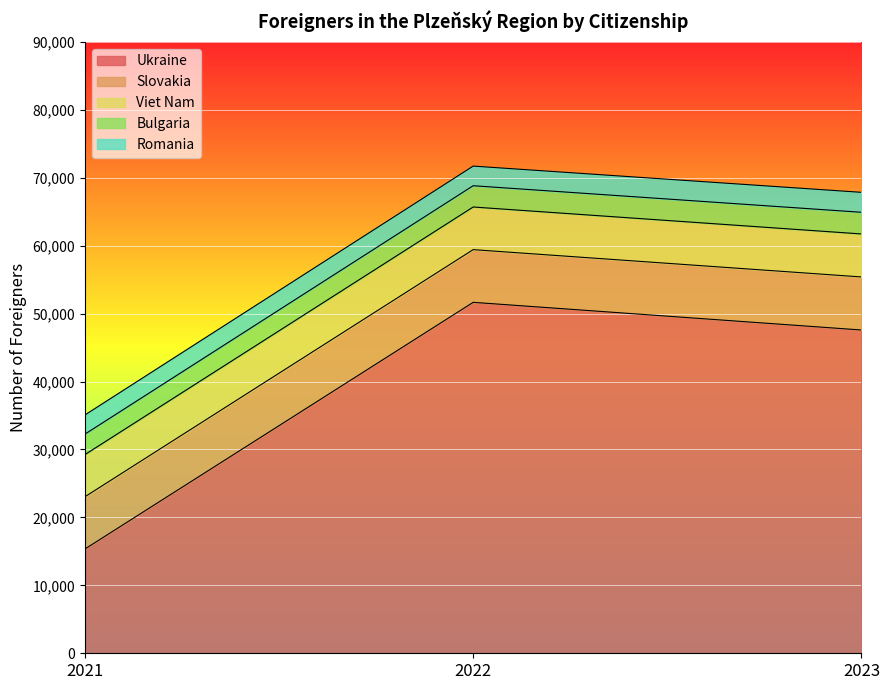

The Romania series shows 1961 at 2021. True or false?

False